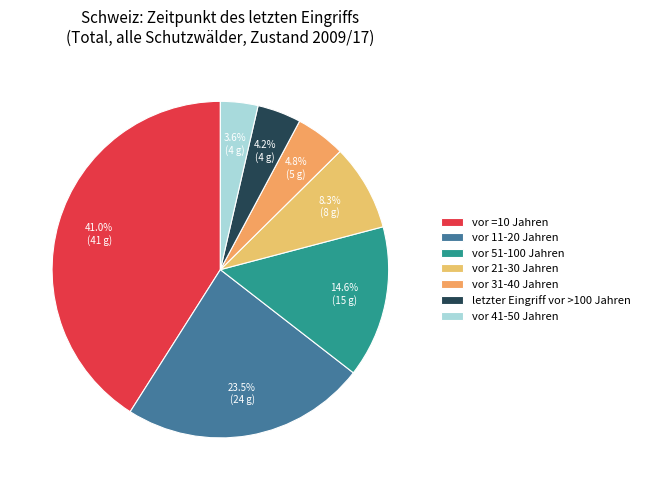

How many segments does this pie chart have?

7